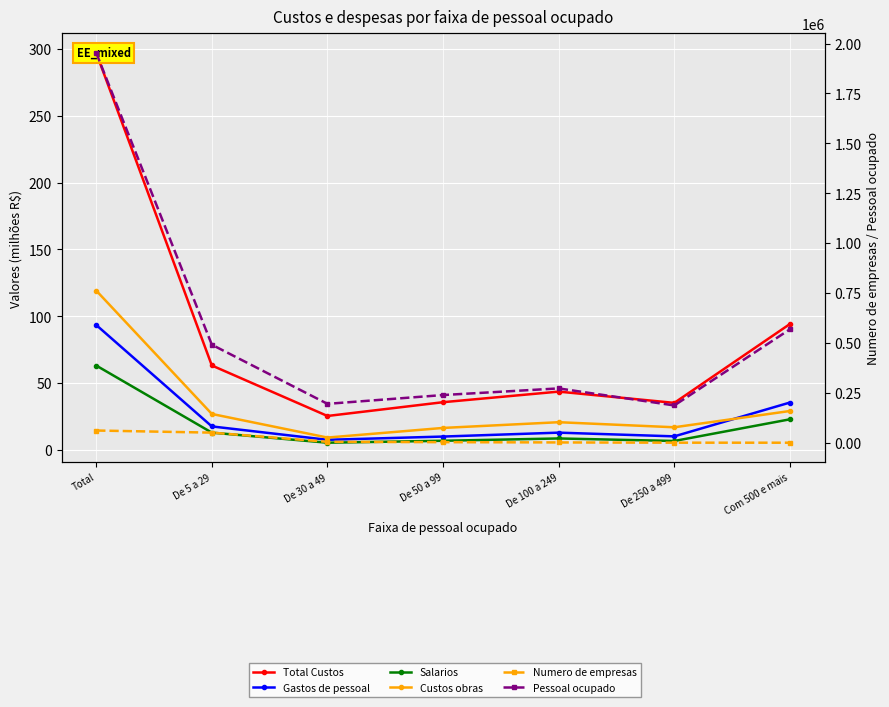

What is the label of the 3rd point from the right?

De 100 a 249